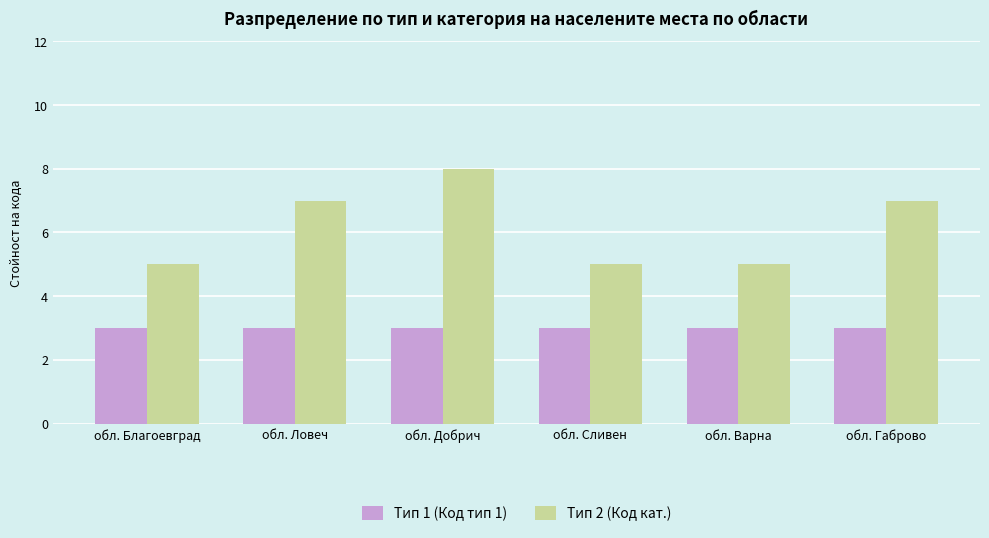

What is the sum of all Тип 1 (Код тип 1) values?

18